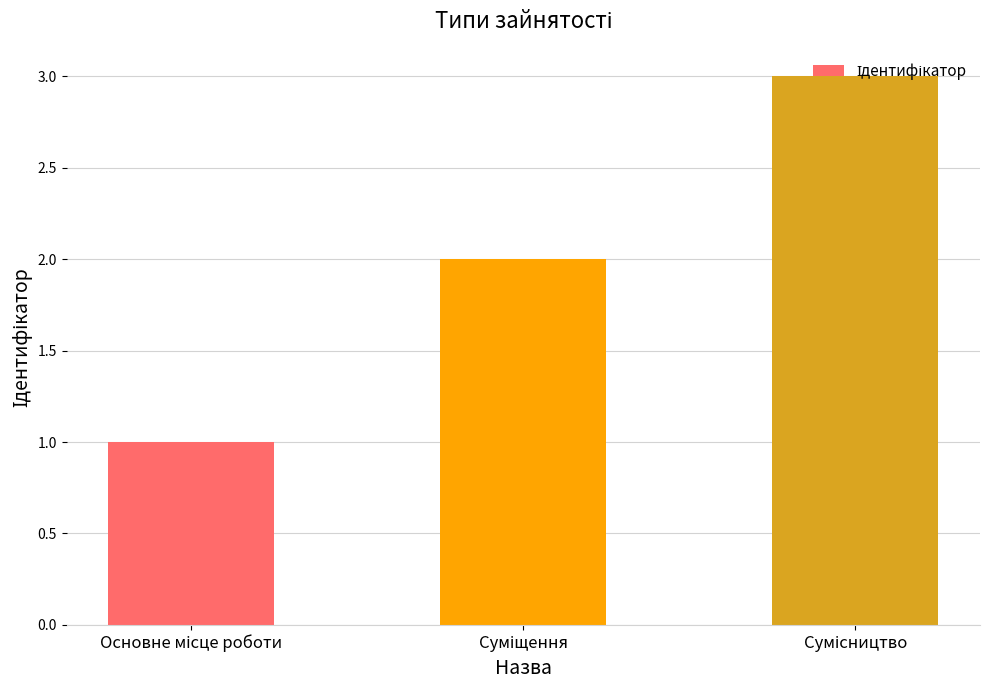

Does the chart contain stacked bars?

No